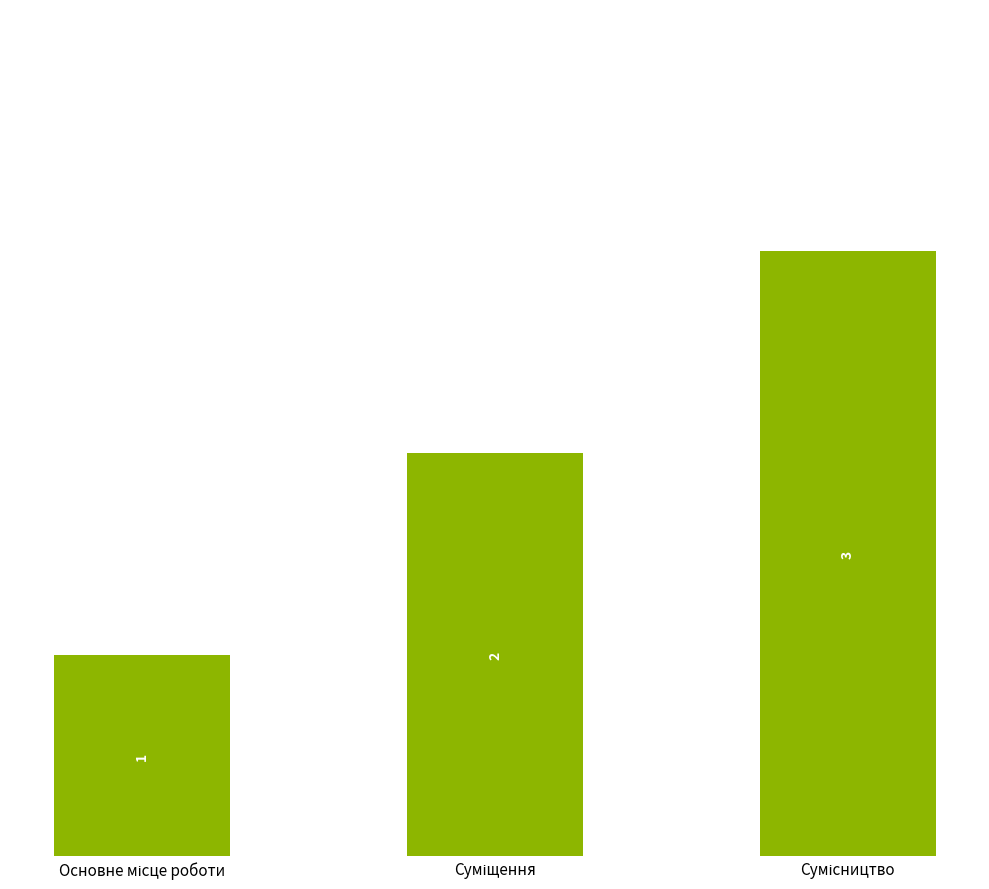

What is the greatest value displayed?

3